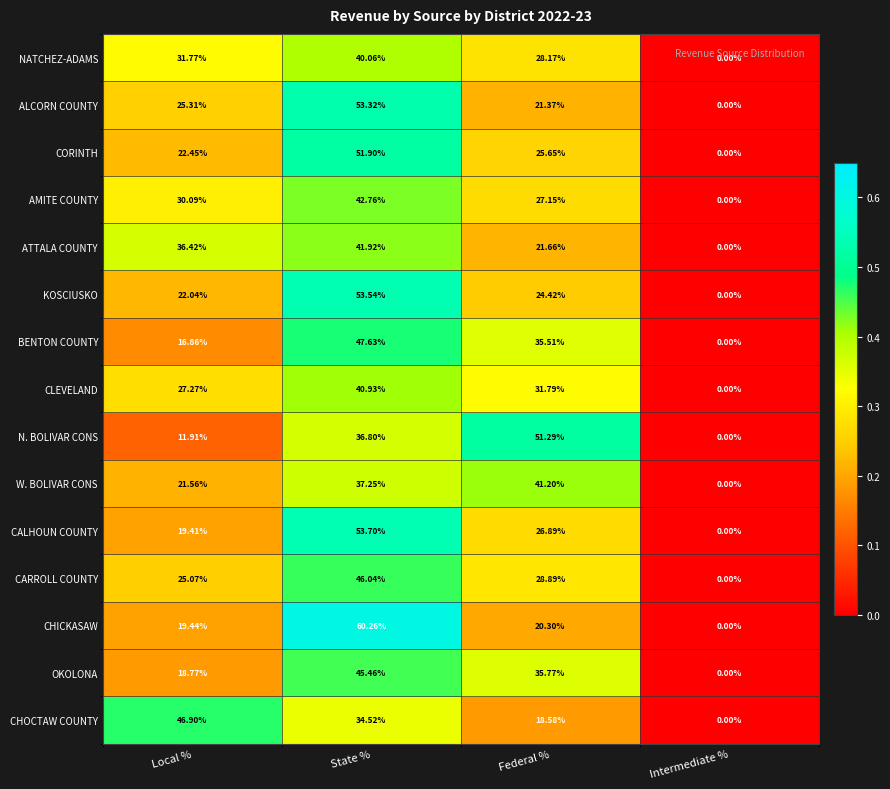

At which label is CARROLL COUNTY closest to 23?

Local %